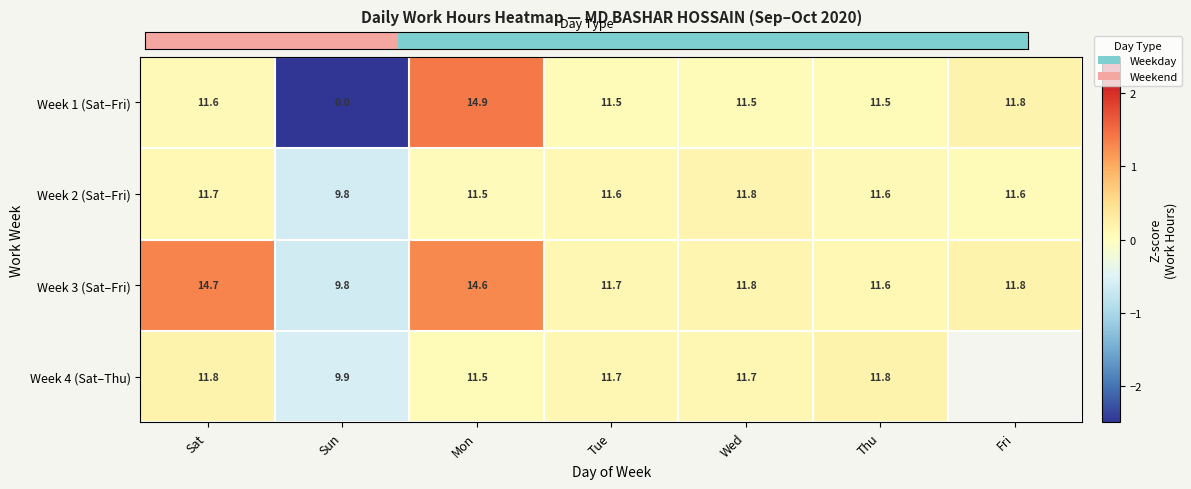

Which category has the highest value in the Week 1 (Sat–Fri) series?

Mon